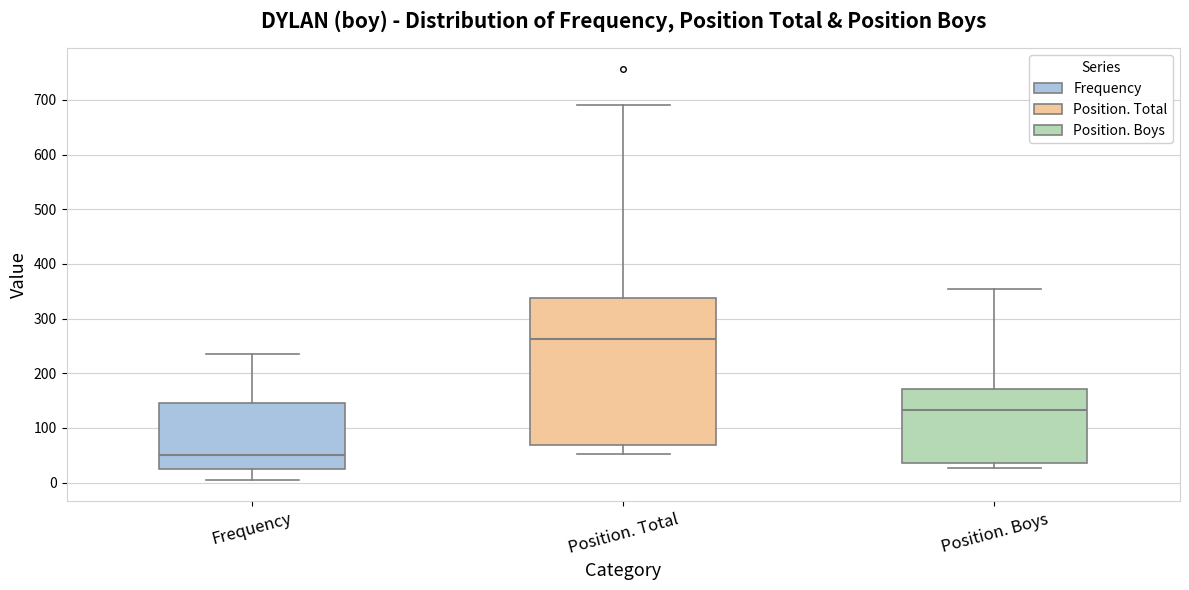

Which box's median line is the highest?

Position. Total